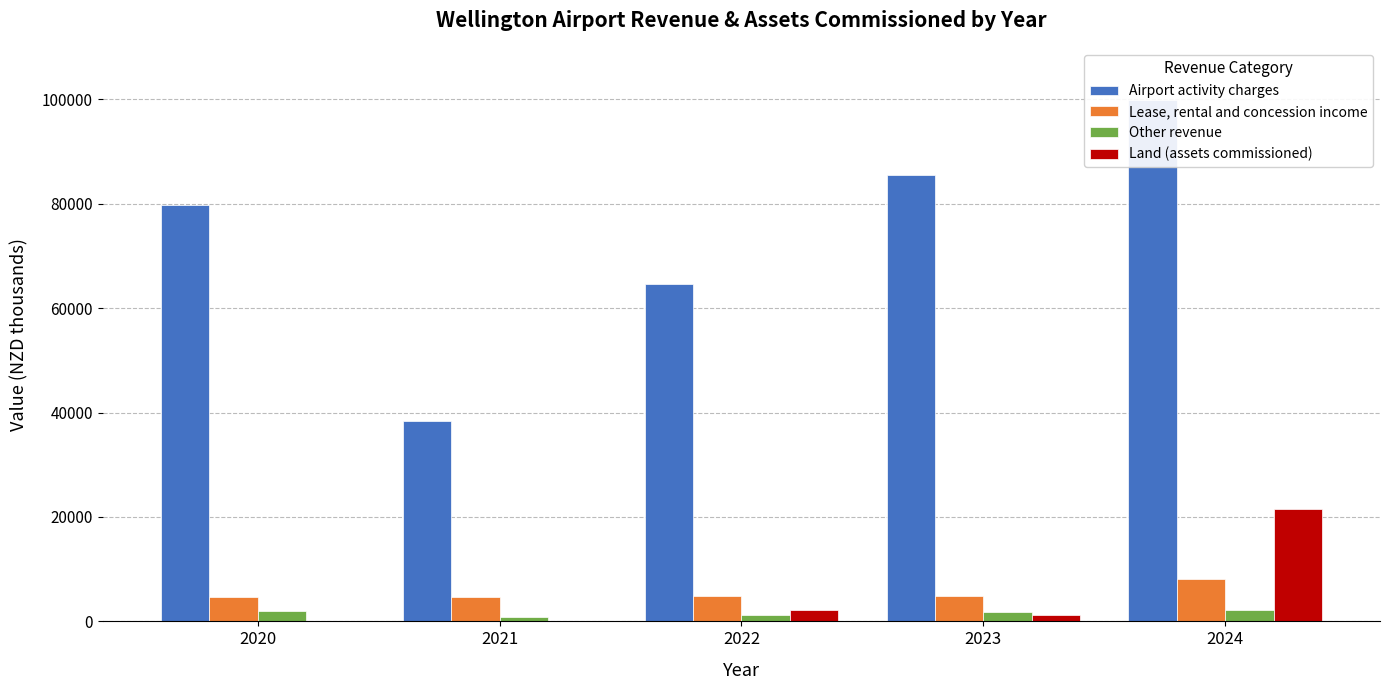

What is the total value across all series at 2022?

72918.8